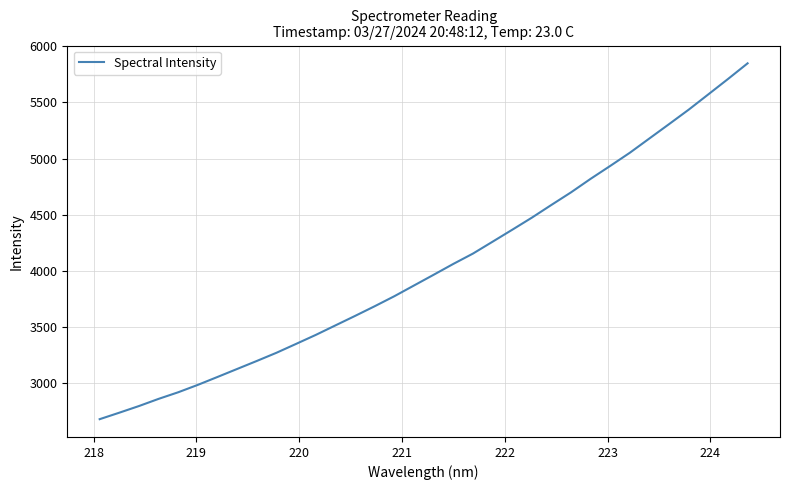

What is the greatest value displayed?

5848.7